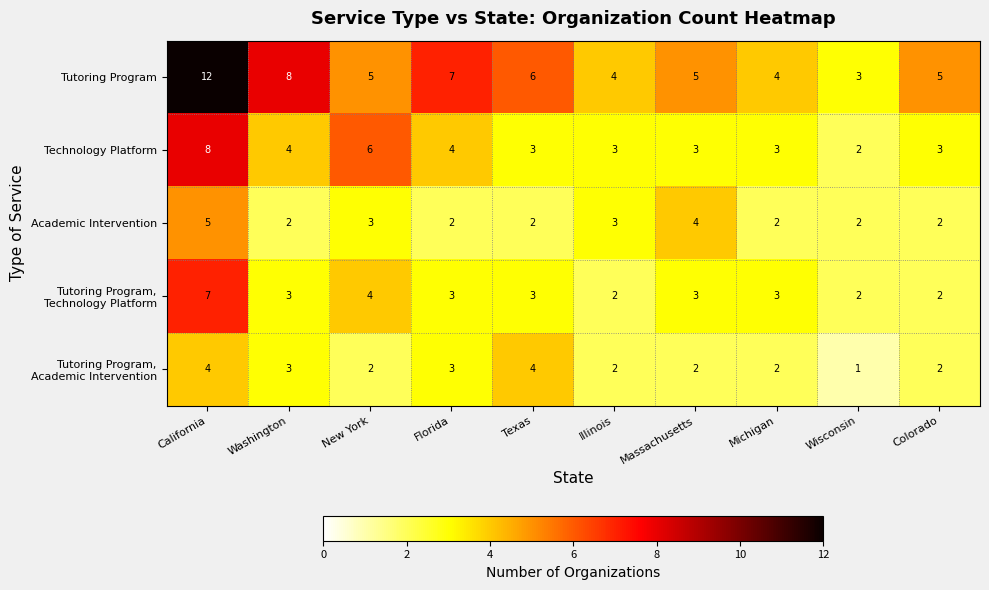

What is the average value of the Tutoring Program series?

6